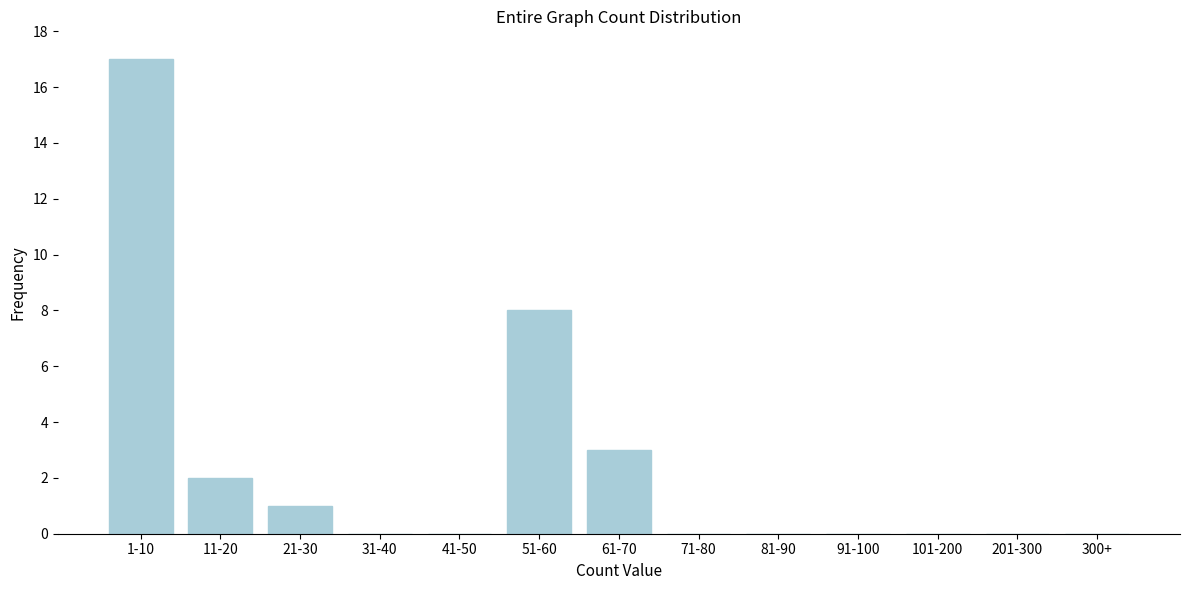

Reading right to left, what are all the values shown in this chart?

300+=0	201-300=0	101-200=0	91-100=0	81-90=0	71-80=0	61-70=3	51-60=8	41-50=0	31-40=0	21-30=1	11-20=2	1-10=17